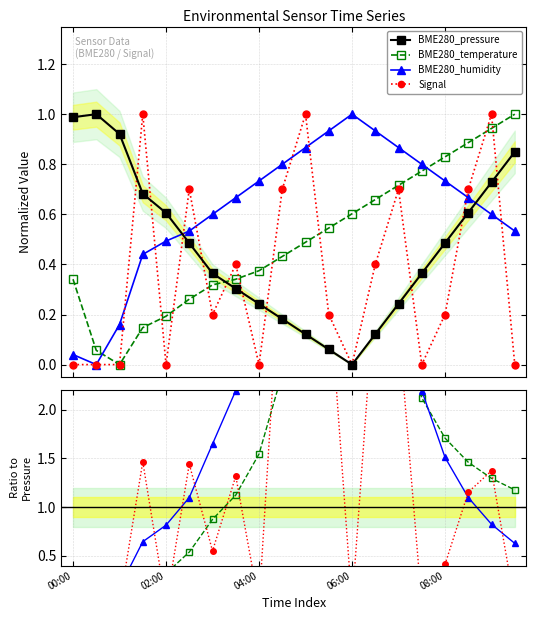

List the series in order of their peak value, lowest first.

BME280_pressure, BME280_temperature, BME280_humidity, Signal